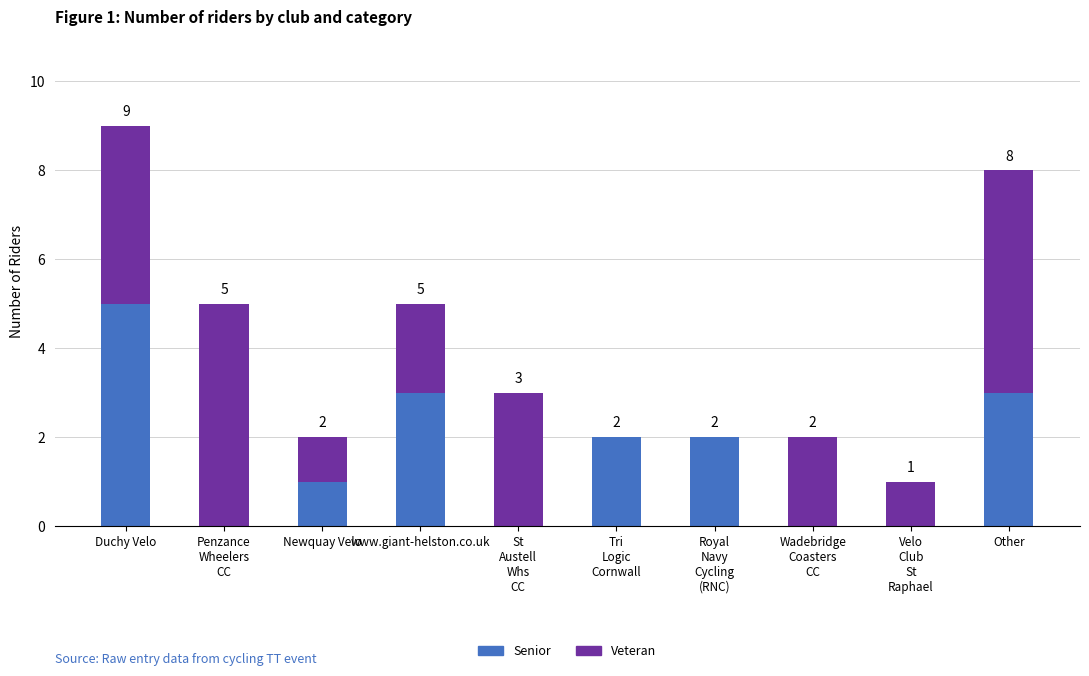

What is the total value across all series at www.giant-helston.co.uk?

5